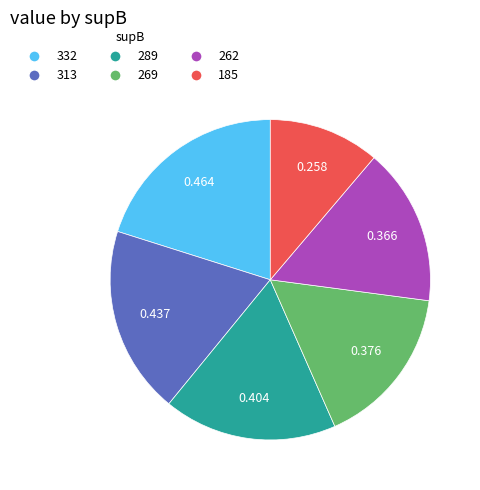

How many segments does this pie chart have?

6